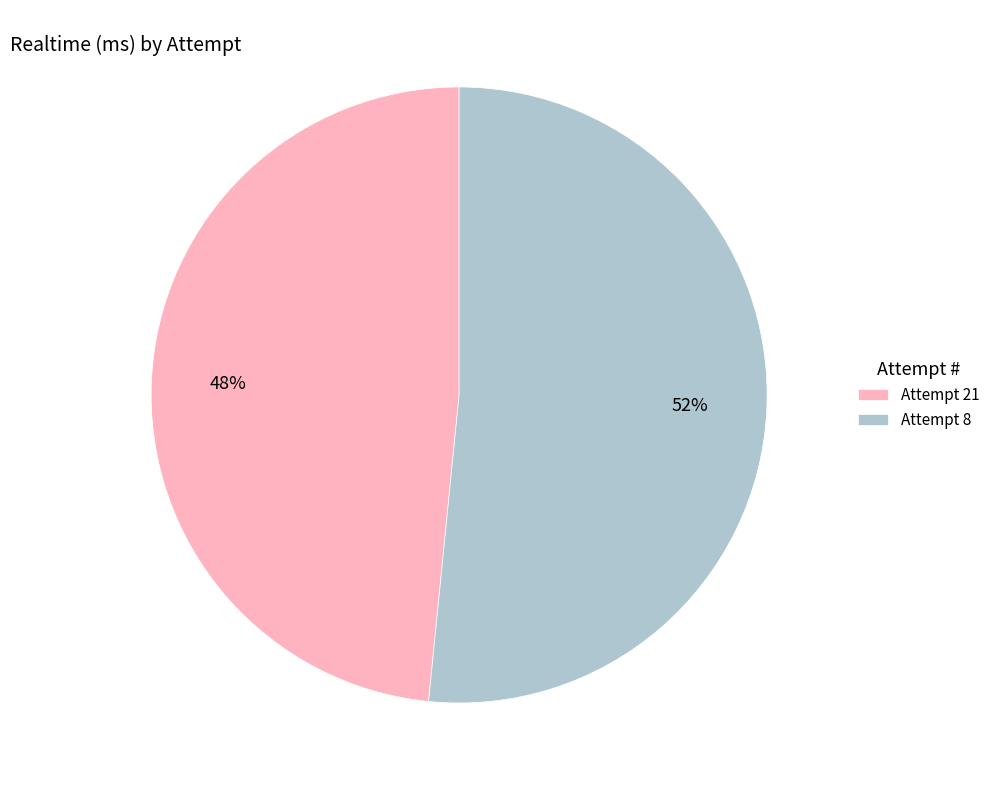

Is the sum of Attempt 8 and Attempt 21 greater than half?

Yes